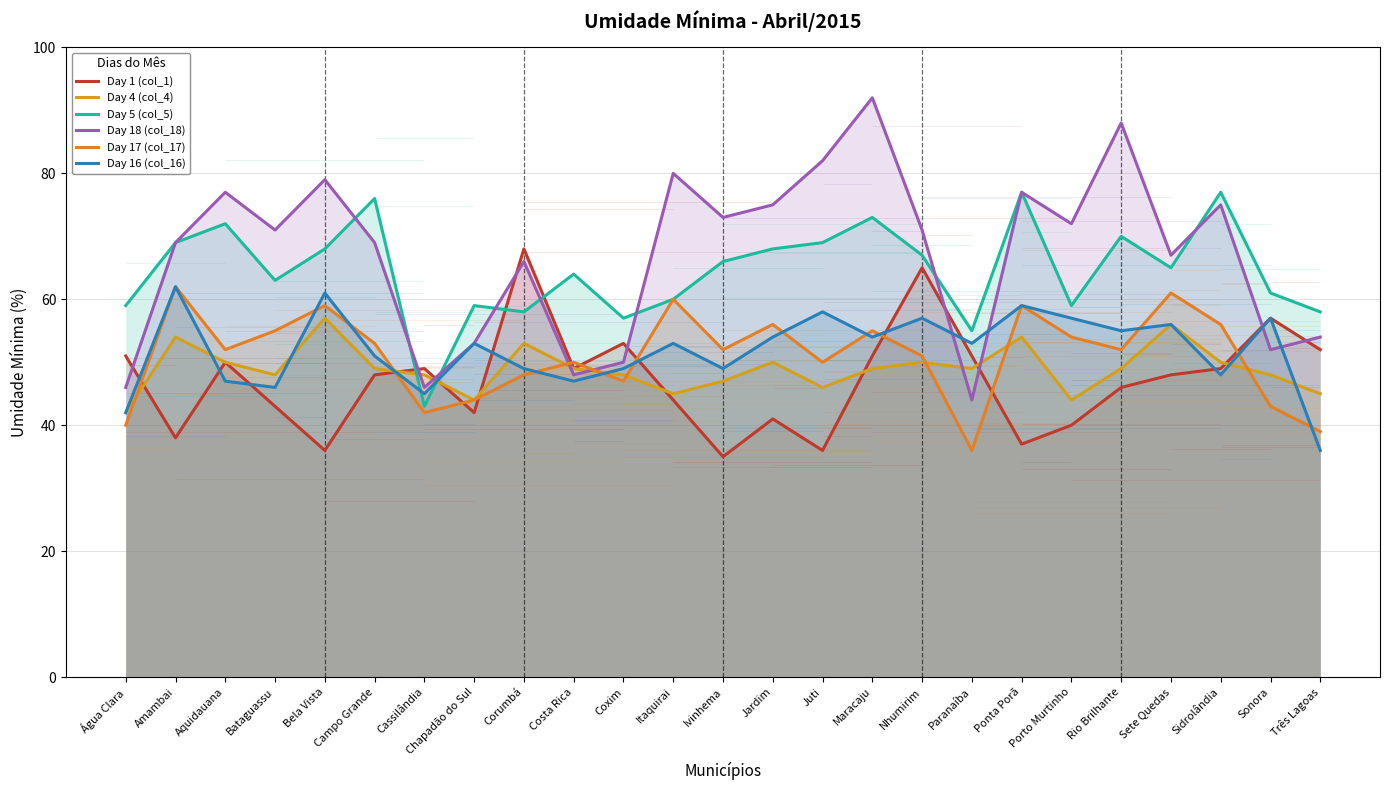

What is the average value of the Day 4 (col_4) series?

49